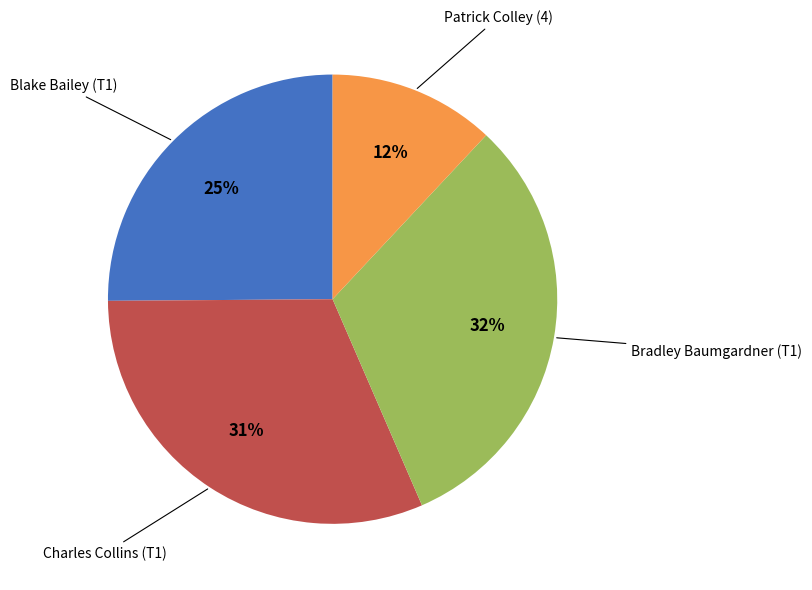

To the nearest percent, what is the difference between the largest and smallest slice percentages?

20%